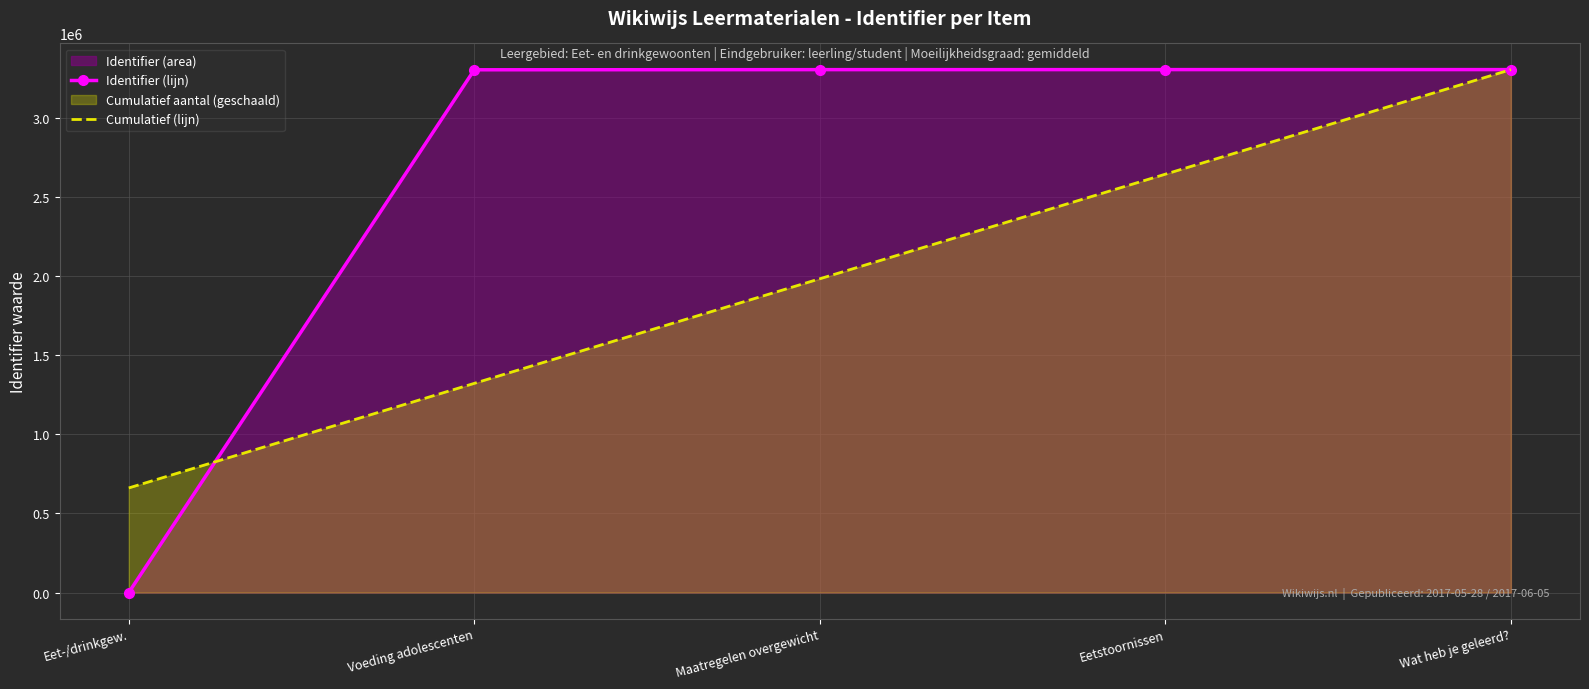

Reading left to right, list all the values displayed in this chart.

Identifier (lijn): 0	3302941	3303902	3304097	3304165
Cumulatief (lijn): 660833	1321666	1982499	2643332	3304165